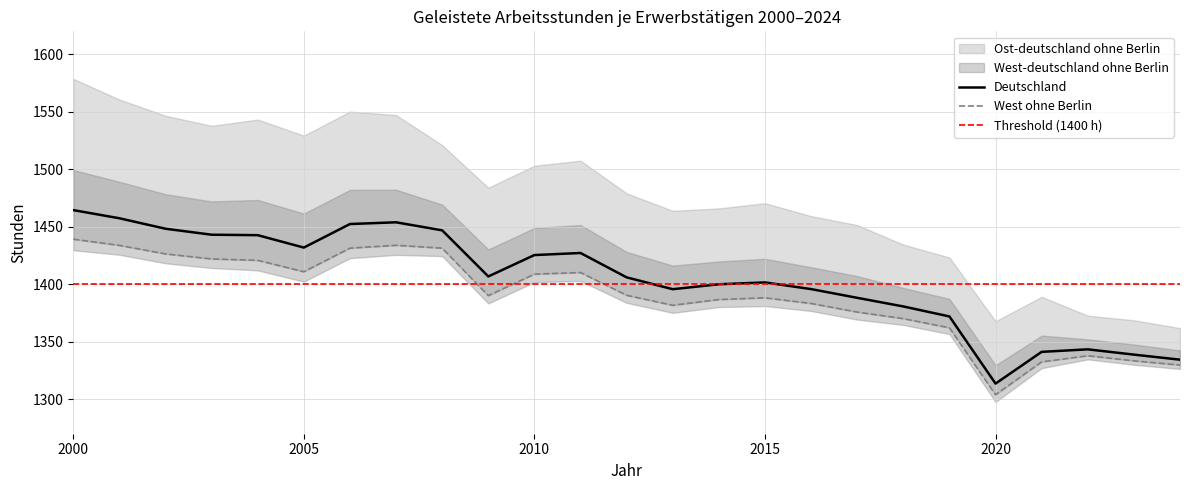

True or false: West-deutschland ohne Berlin and Deutschland cross at least once.

False